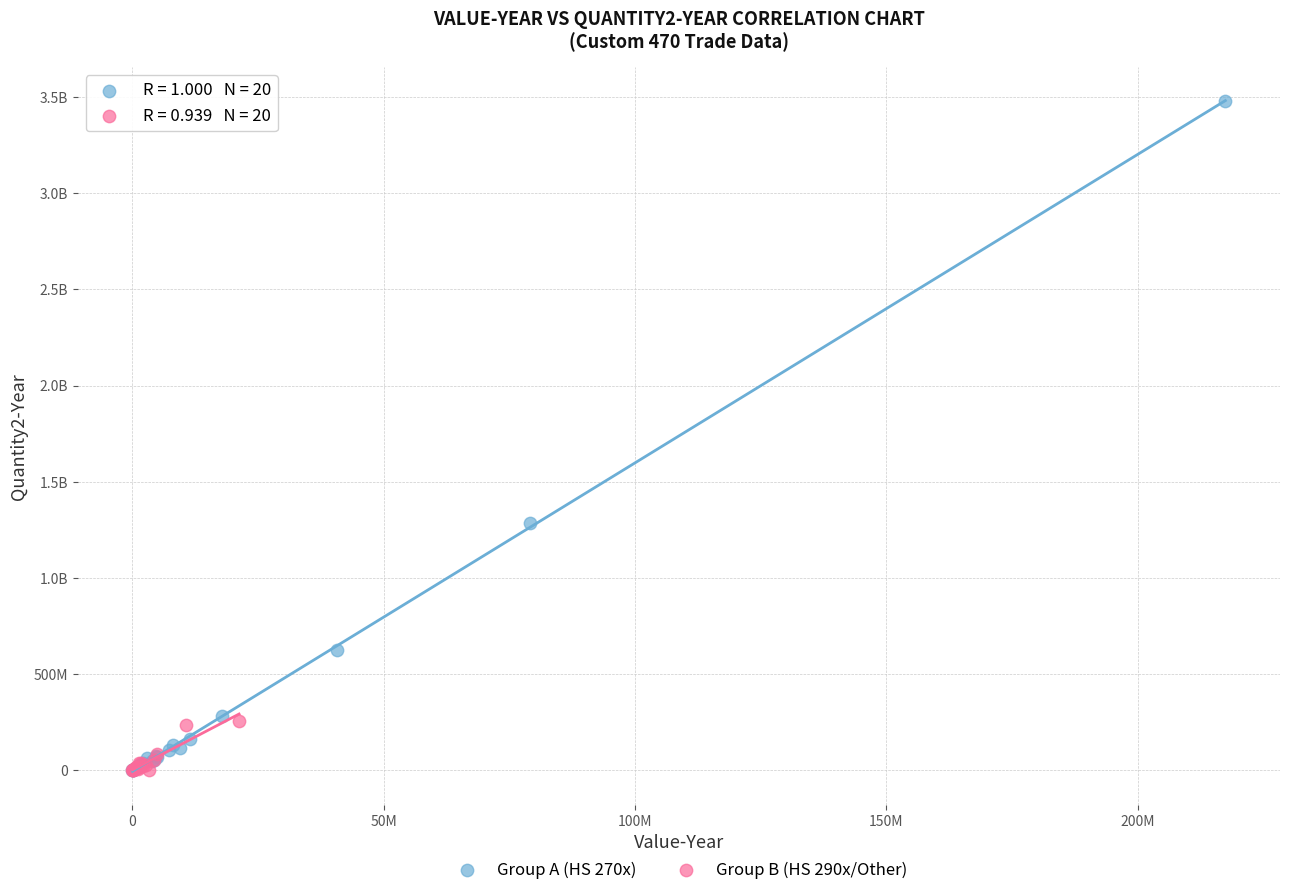

What are all the series names shown in the legend?

Group A (HS 270x), Group B (HS 290x/Other)